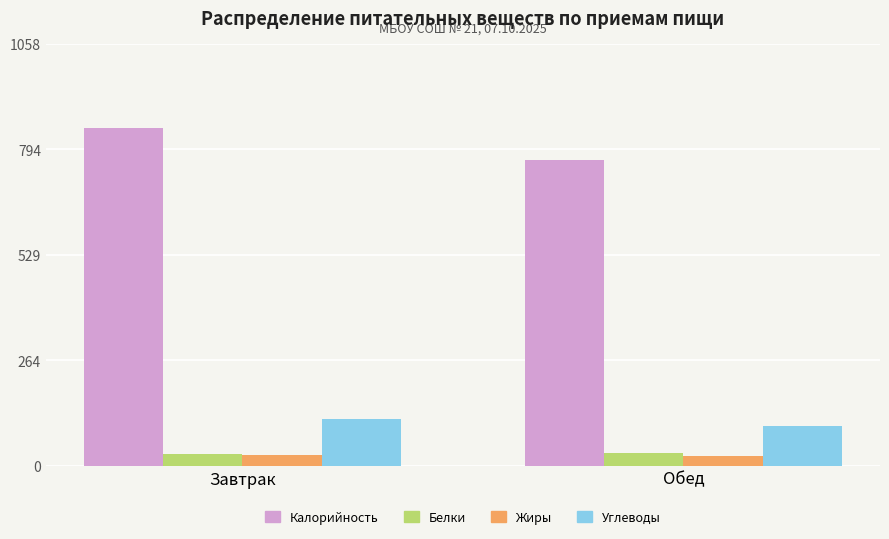

True or false: Углеводы has a value of 183.1 at Завтрак.

False